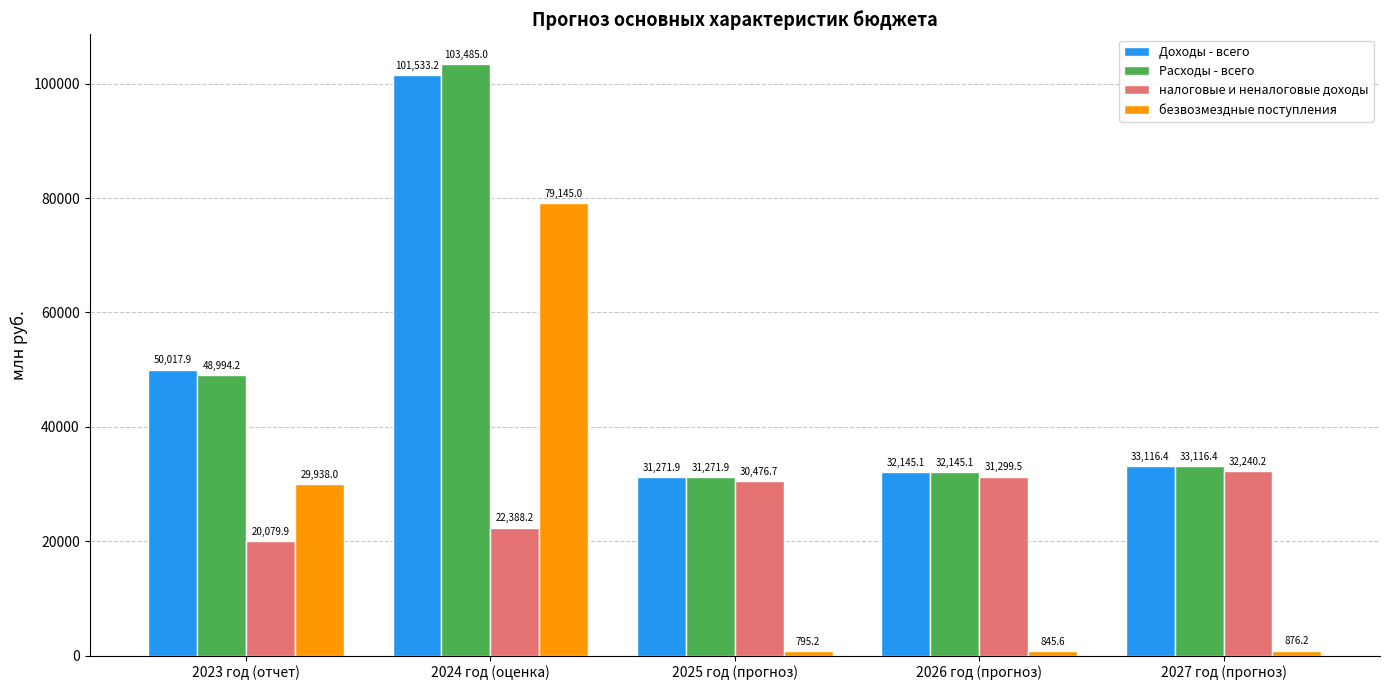

What is the sum of all Расходы - всего values?

249012.6